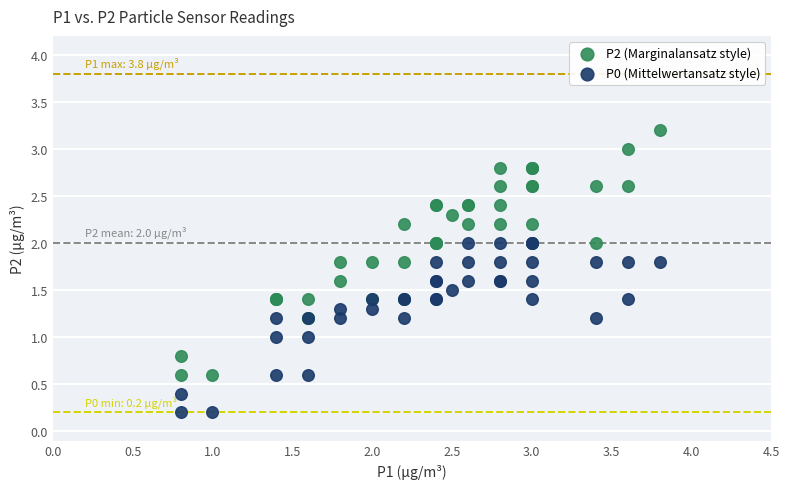

Which series contains the lowest Y value?

P0 (Mittelwertansatz style)